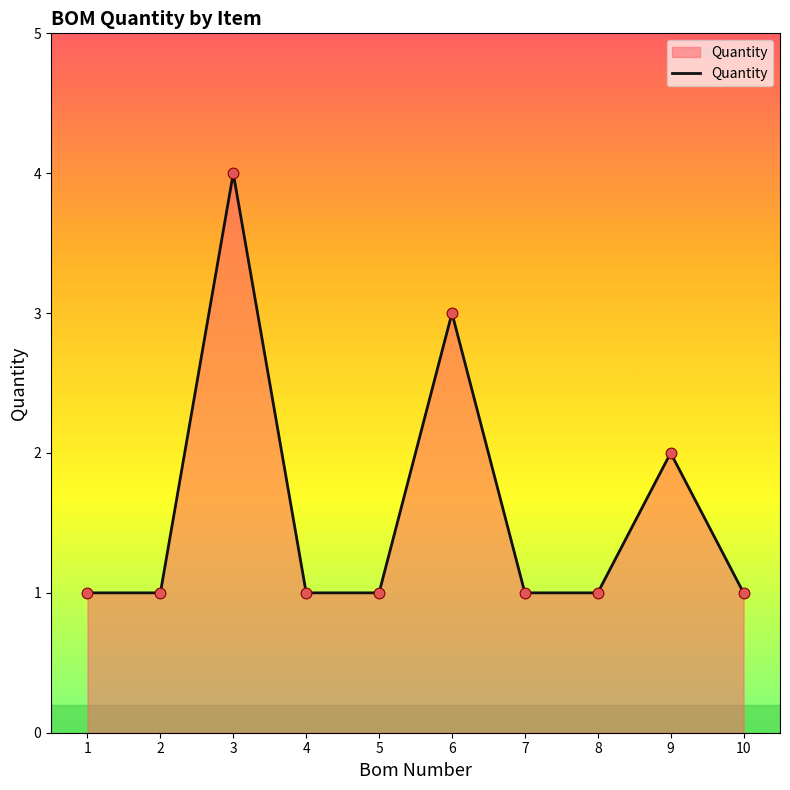

Approximately how many times larger is the value at 7 compared to 9?

0.5